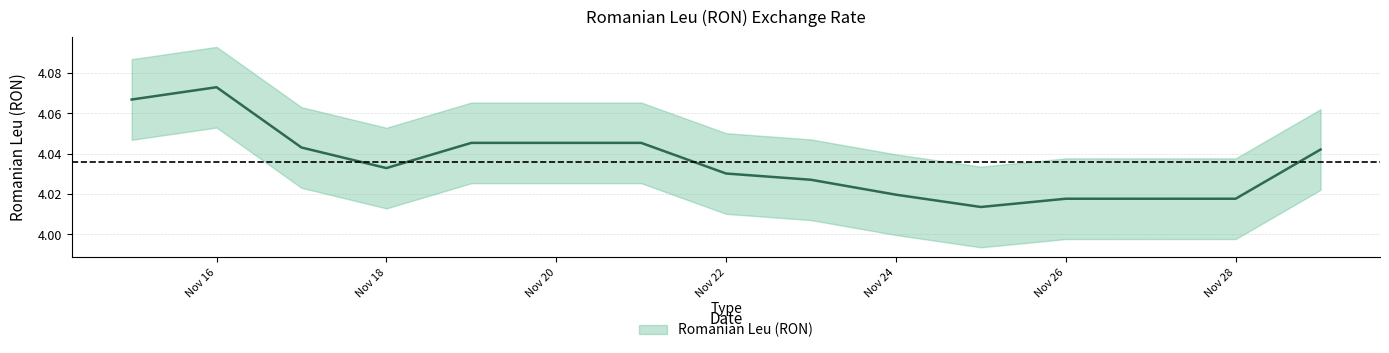

The chart shows a value of 7.0 at Nov 18. True or false?

False